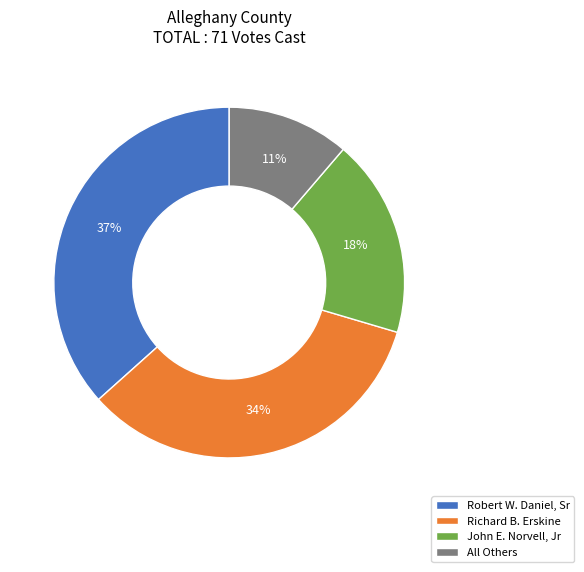

To the nearest percent, what is the difference between the Richard B. Erskine and Robert W. Daniel, Sr slice percentages?

3%